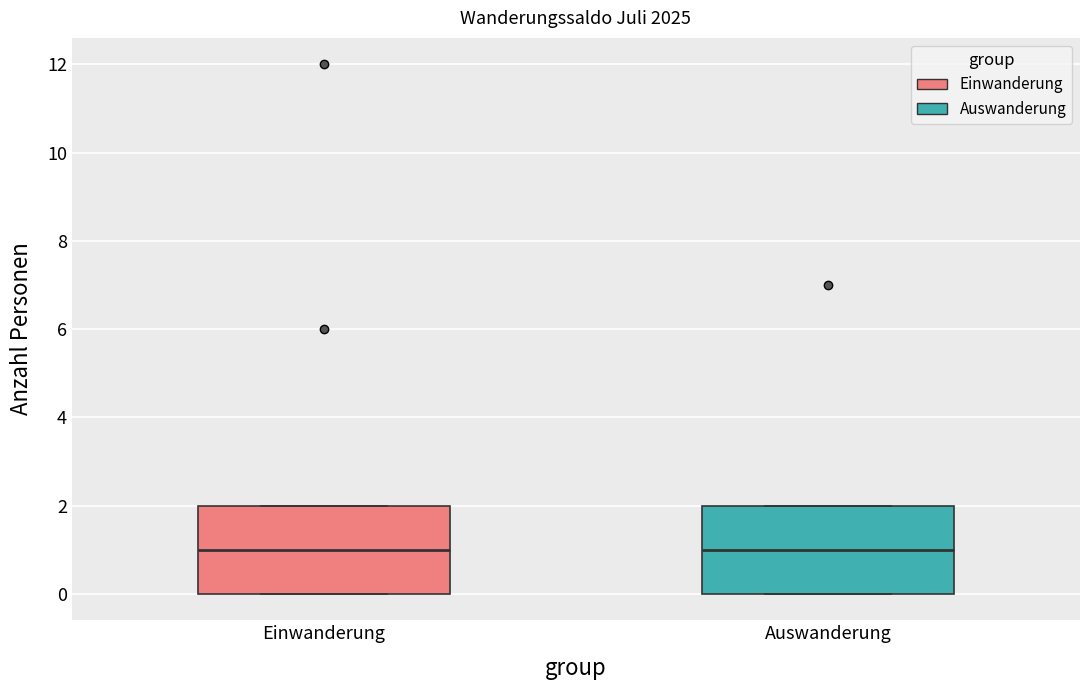

Reading left to right, read every box against the y-axis: the position of its median line, the range the box covers, and the ends of its whiskers. The values are not printed on the chart, so give them approximately, as read against the axis.

Einwanderung: median 1, box 0 to 2, whiskers 0 to 2
Auswanderung: median 1, box 0 to 2, whiskers 0 to 2